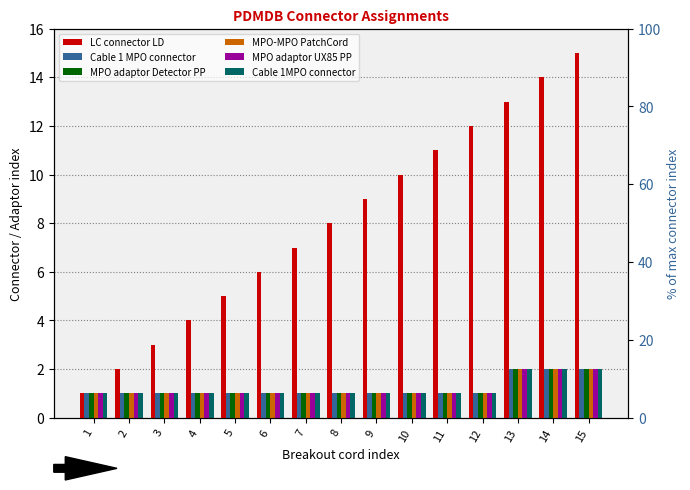

How many series are shown in this chart?

6